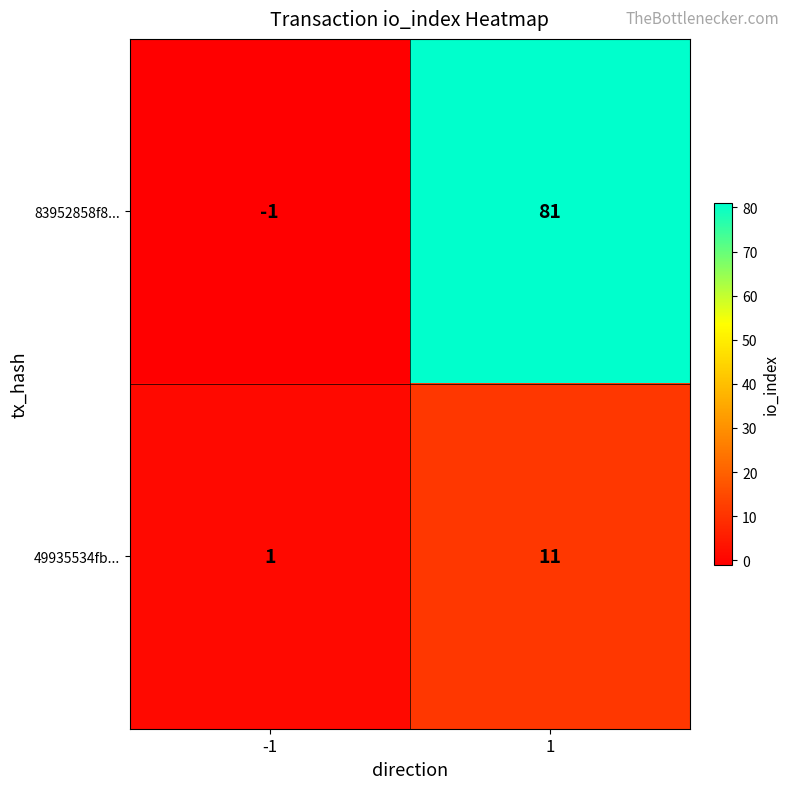

Which series has the largest total across all categories?

83952858f8...